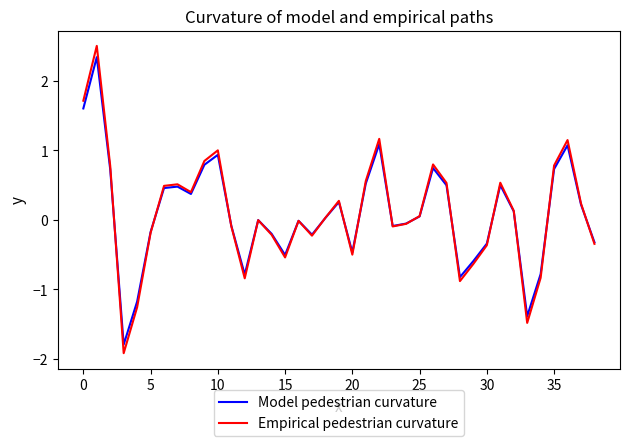

What is the greatest value displayed?

2.5